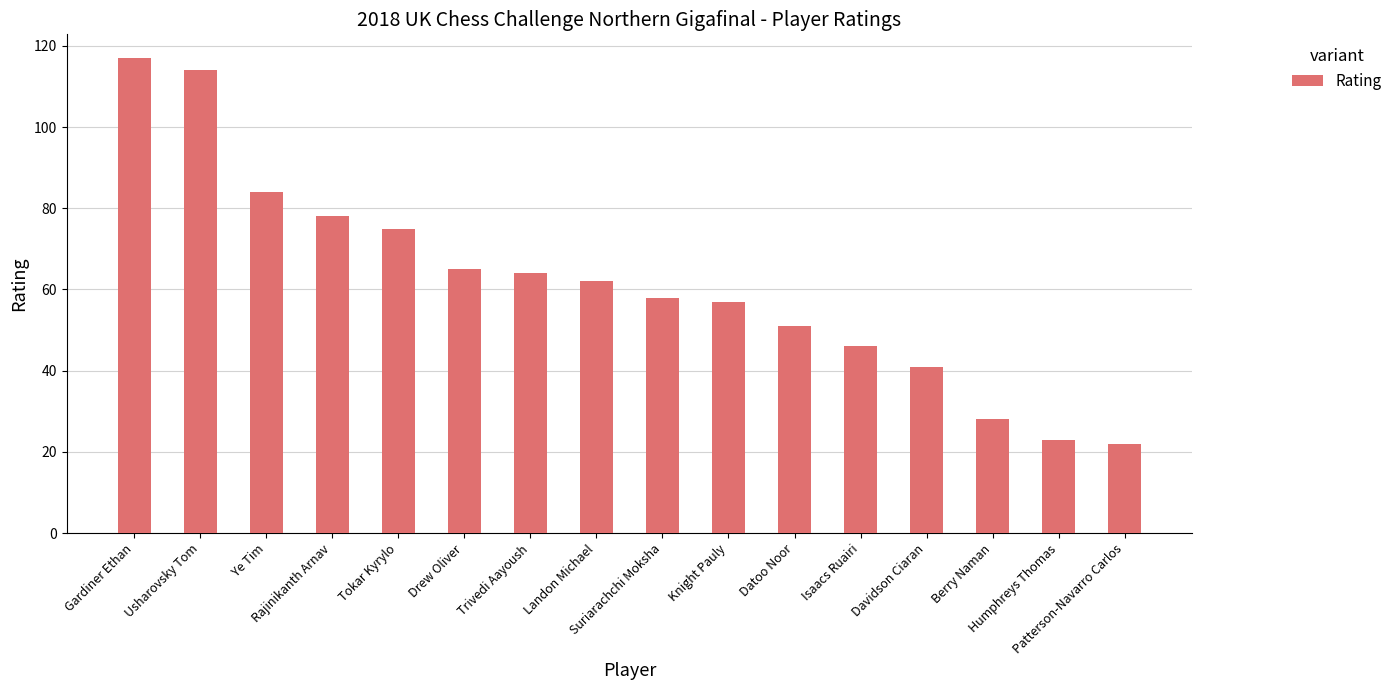

Which category has the highest value across all series?

Gardiner Ethan